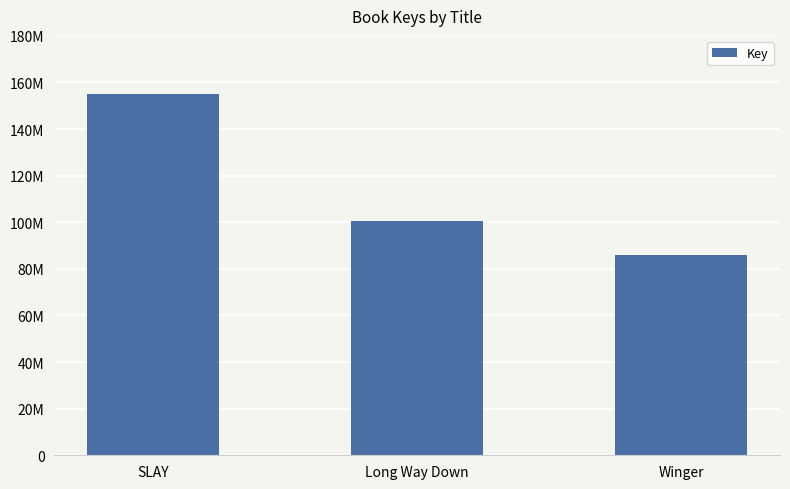

What is the sum of all values?

341449970